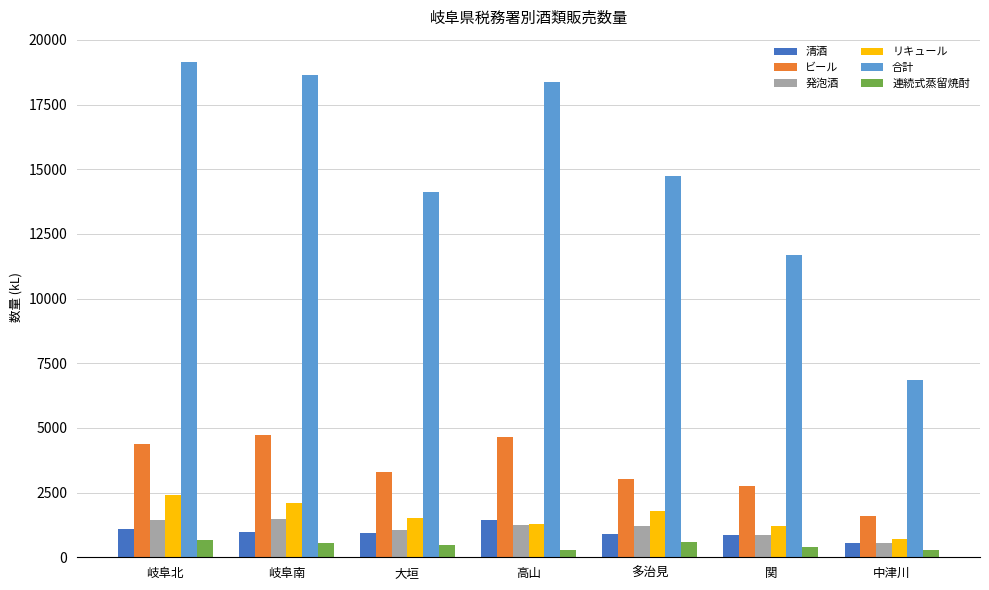

Rank the series at 多治見 from highest to lowest value.

合計, ビール, リキュール, 発泡酒, 清酒, 連続式蒸留焼酎